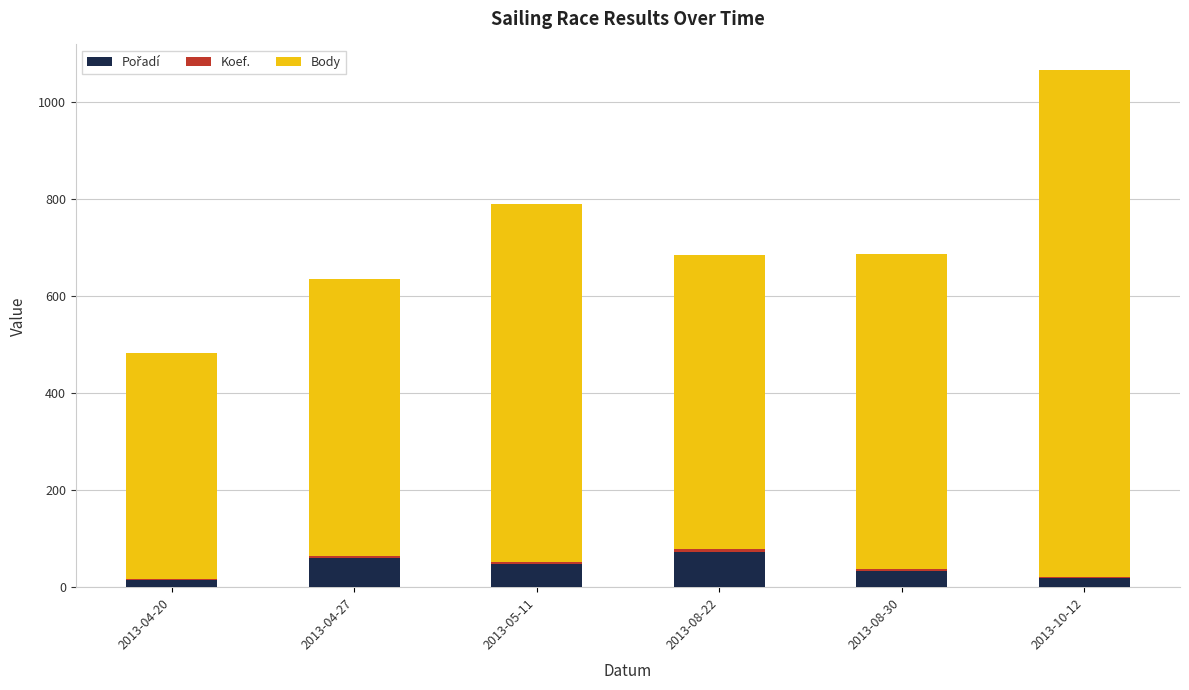

At which category is the sum across all series the highest?

2013-10-12